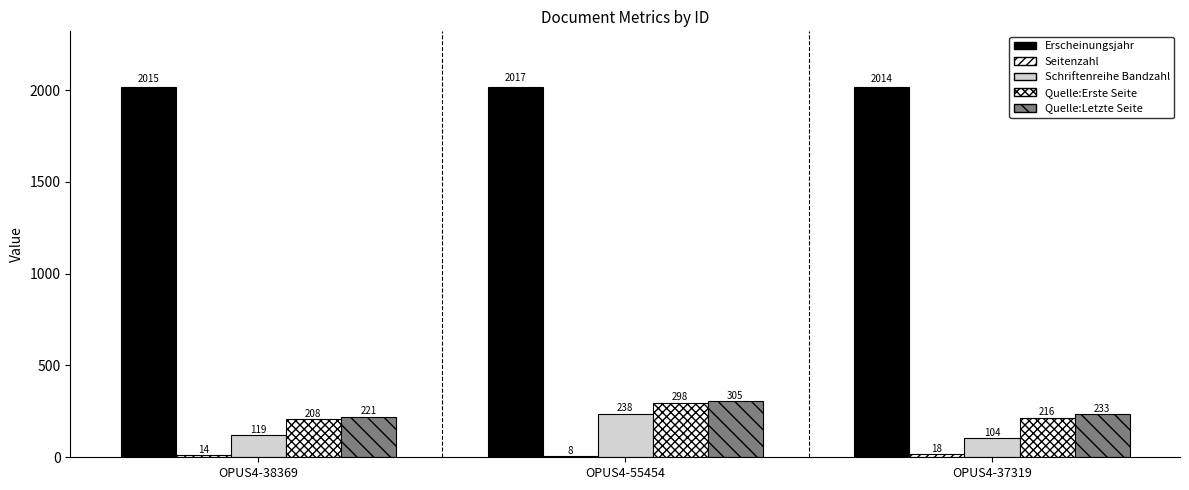

What is the average value of the Erscheinungsjahr series?

2015